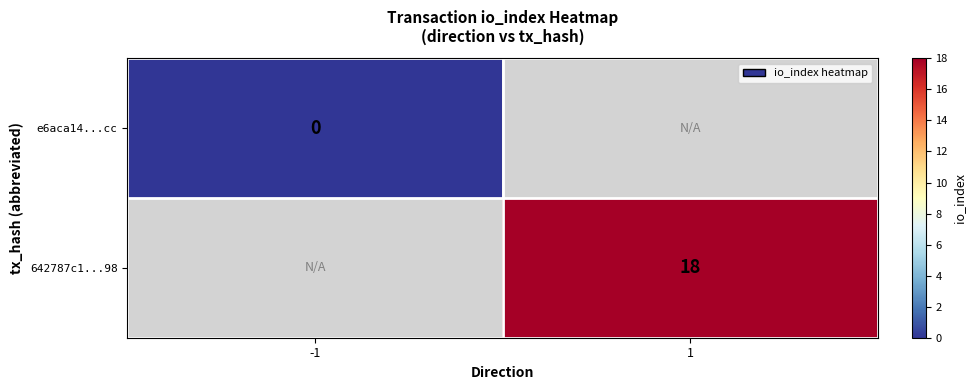

How many series are shown in this chart?

2